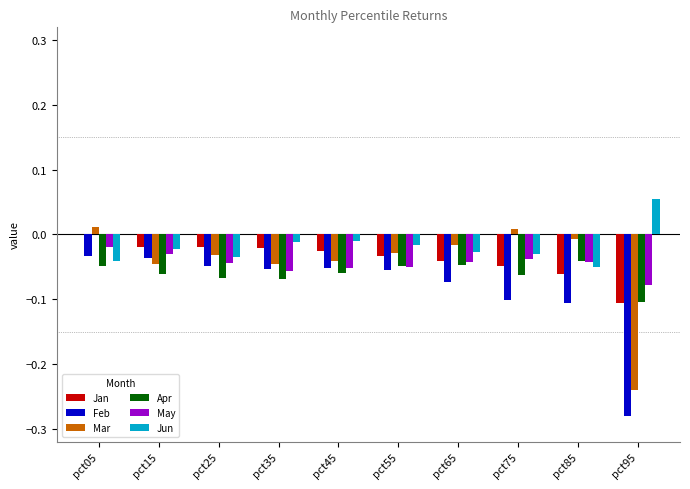

Which series has the largest total across all categories?

Jun